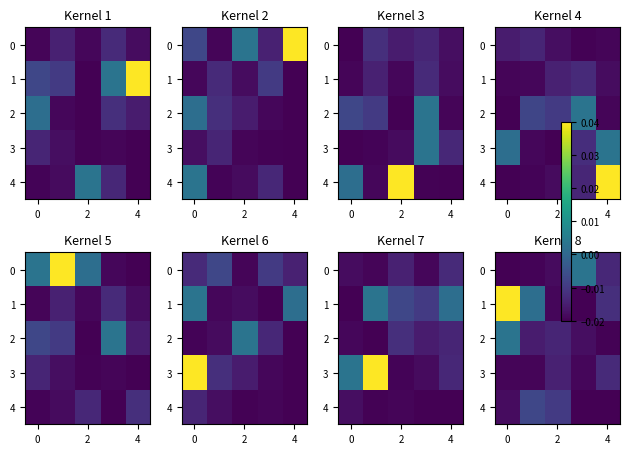

How many categories are shown in the chart?

5